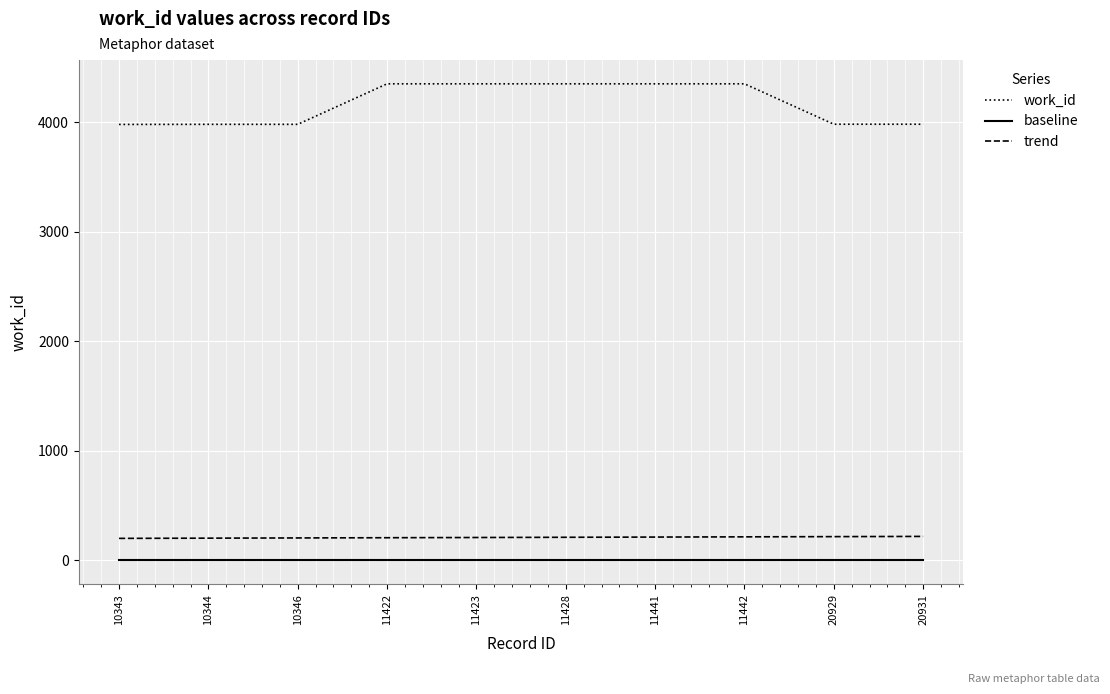

Is the value of work_id at 20929 greater than the value of trend at 11422?

Yes